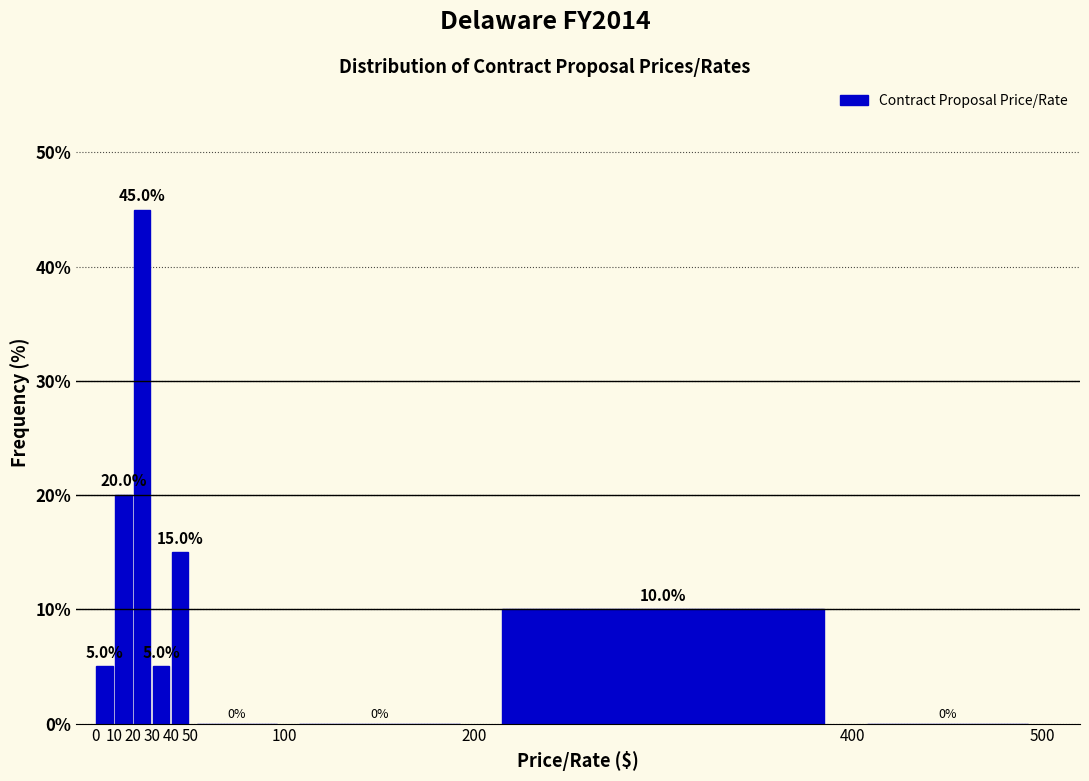

Reading left to right, transcribe this chart: for each bar, give the range it covers on the x-axis and its height.

0 to 10: 5.0
10 to 20: 20.0
20 to 30: 45.0
30 to 40: 5.0
40 to 50: 15.0
50 to 100: 0.0
100 to 200: 0.0
200 to 400: 10.0
400 to 500: 0.0